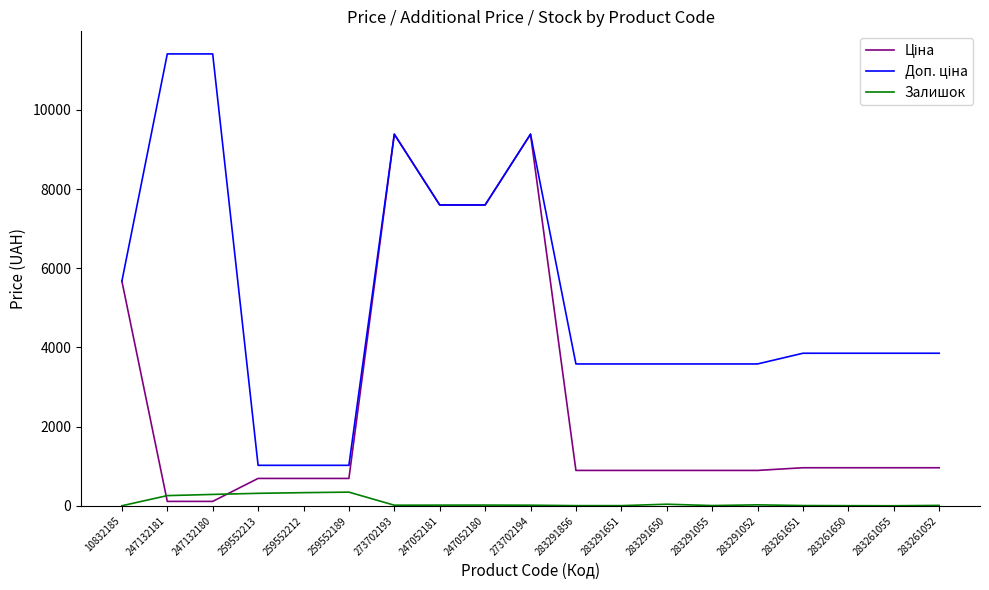

What is the greatest value displayed?

11410.0